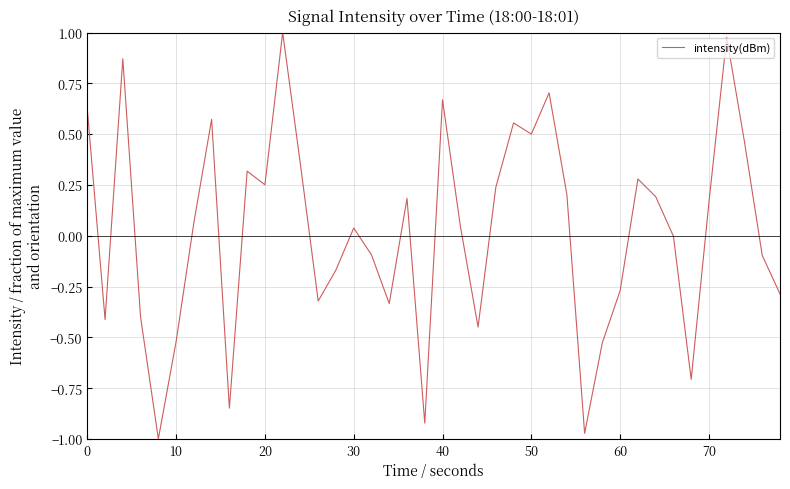

What is the difference between the maximum and minimum values?

2.0